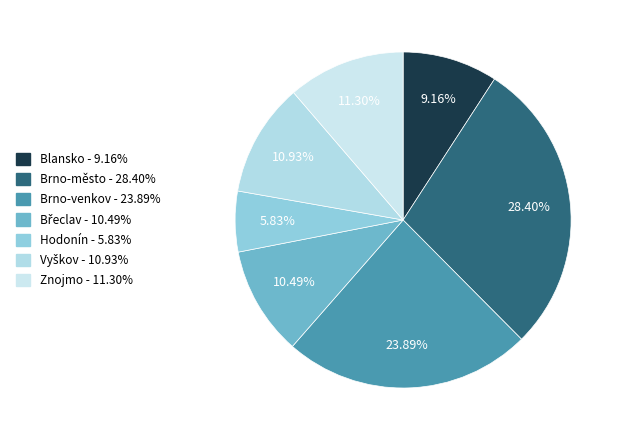

To the nearest percent, what is the average slice percentage?

14%